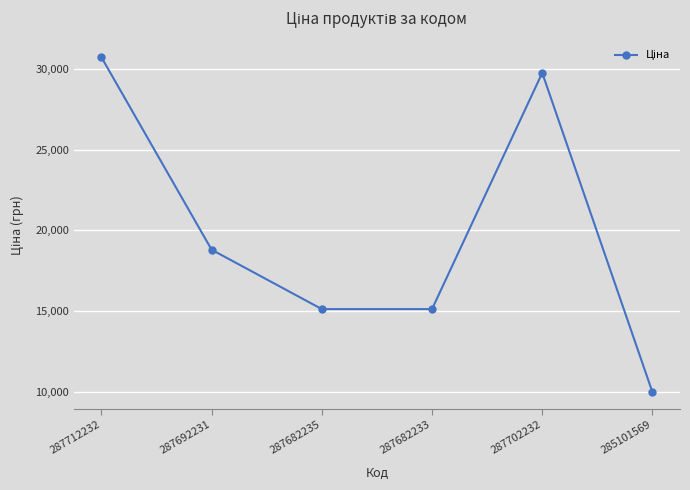

The value at 287682235 is 15120.0. True or false?

True